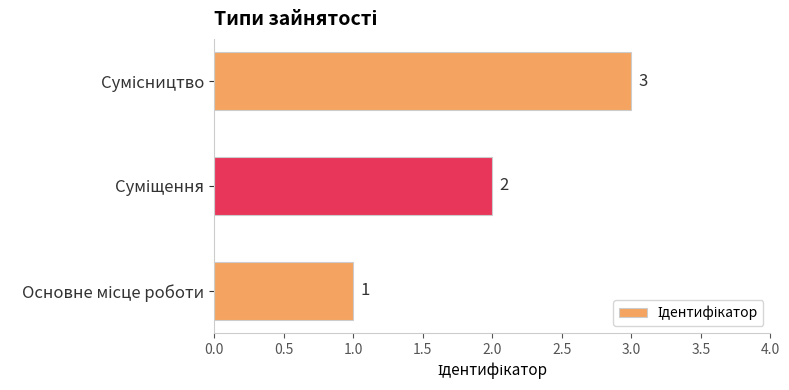

What is the maximum value shown in the chart?

3